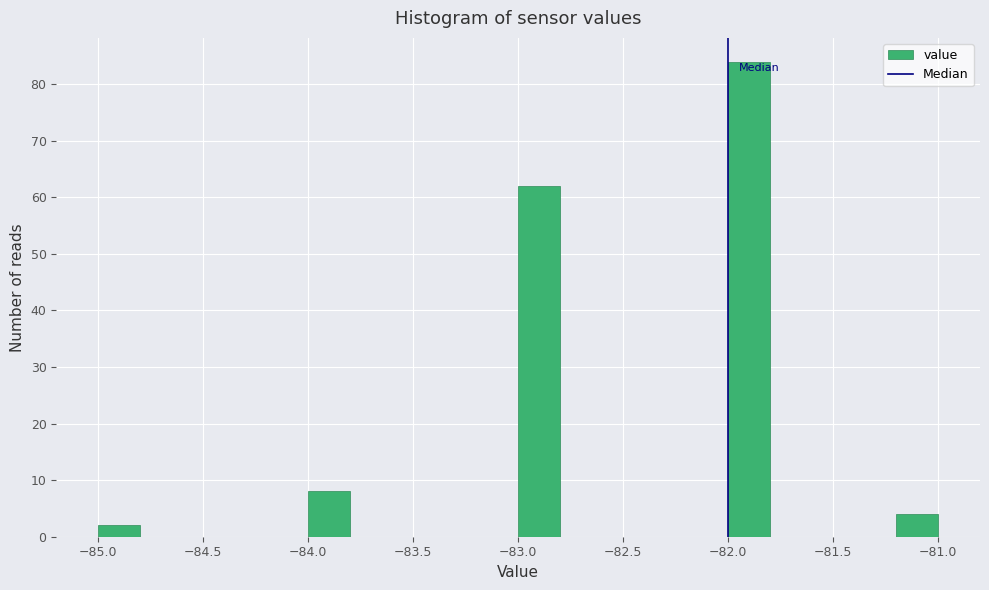

How tall is the bar that spans -82.0 to -81.8 on the x-axis? The values are not printed on the chart, so give them approximately, as read against the axis.

84